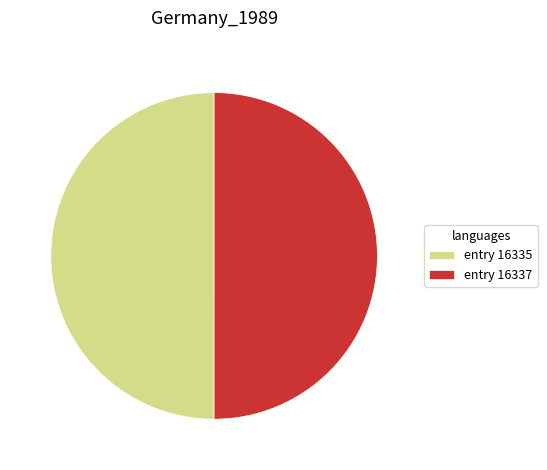

Is it true that entry 16337 is 50% of the pie?

True